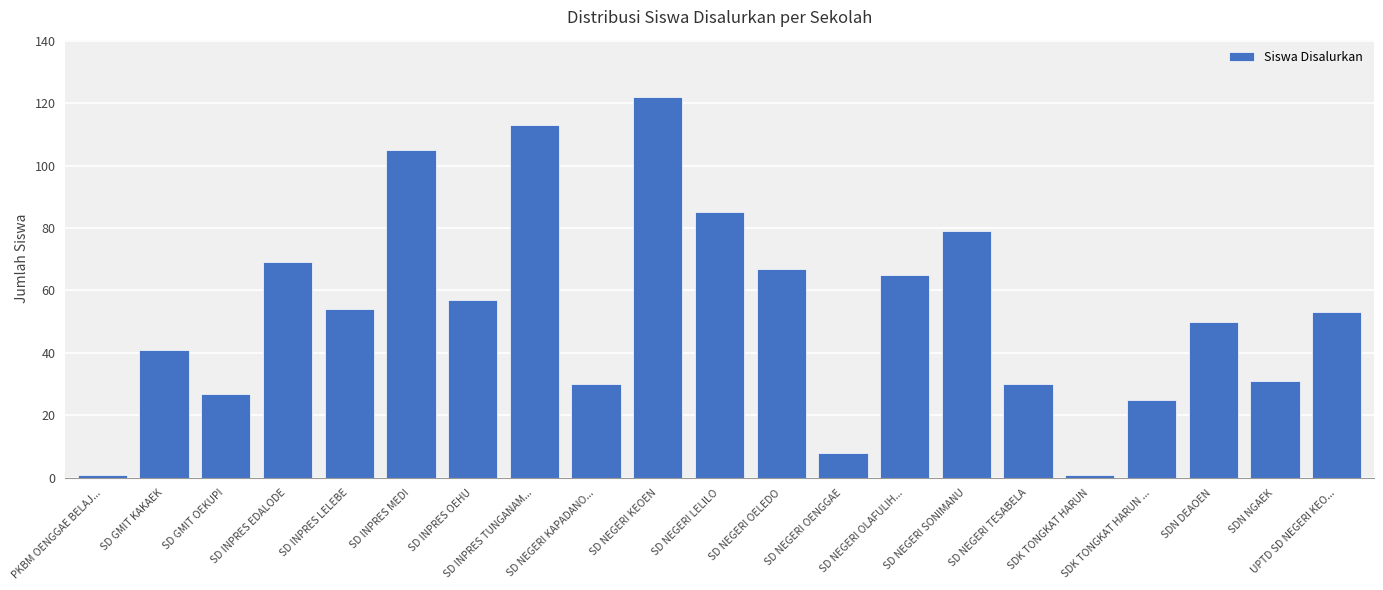

Approximately how many times larger is the value at SD NEGERI OELEDO compared to SDN DEAOEN?

1.3